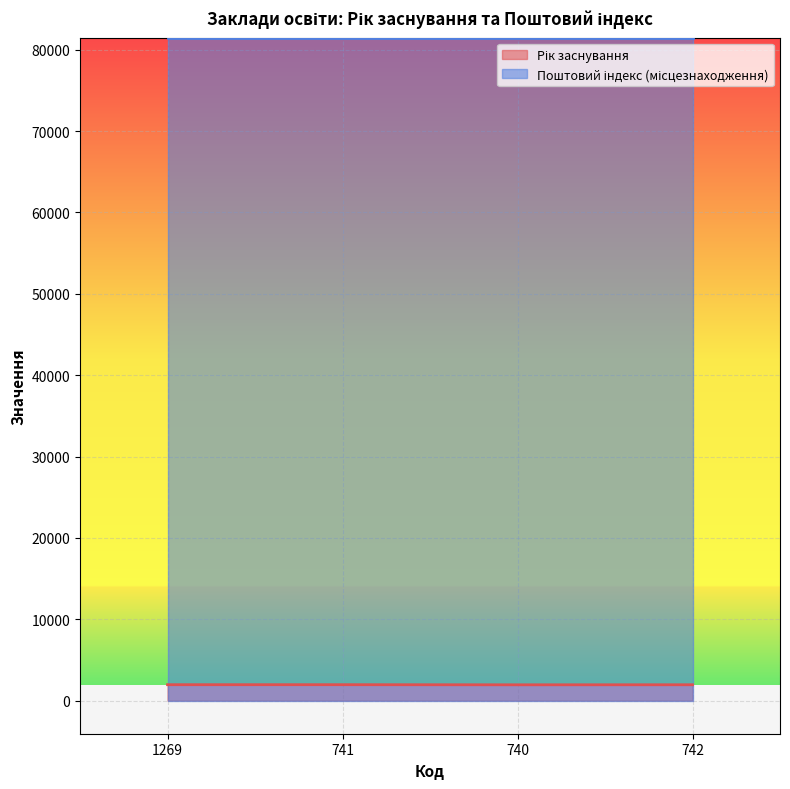

What is the sum of the values at 740 and 741?

3892